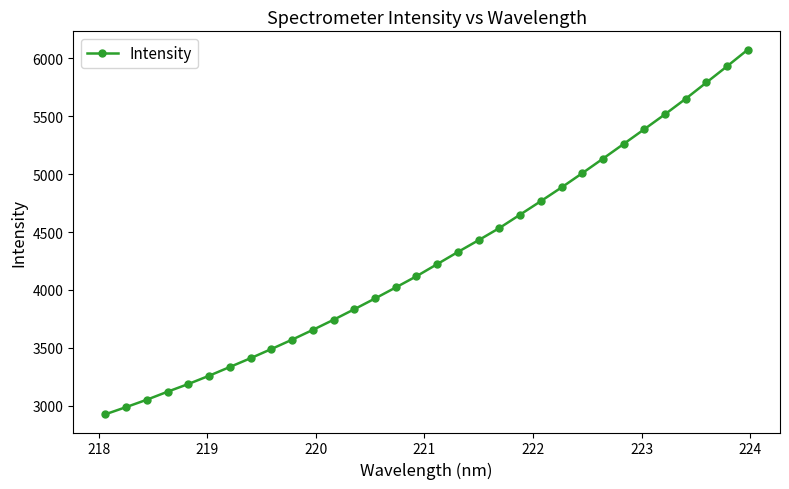

What is the greatest value displayed?

6077.0